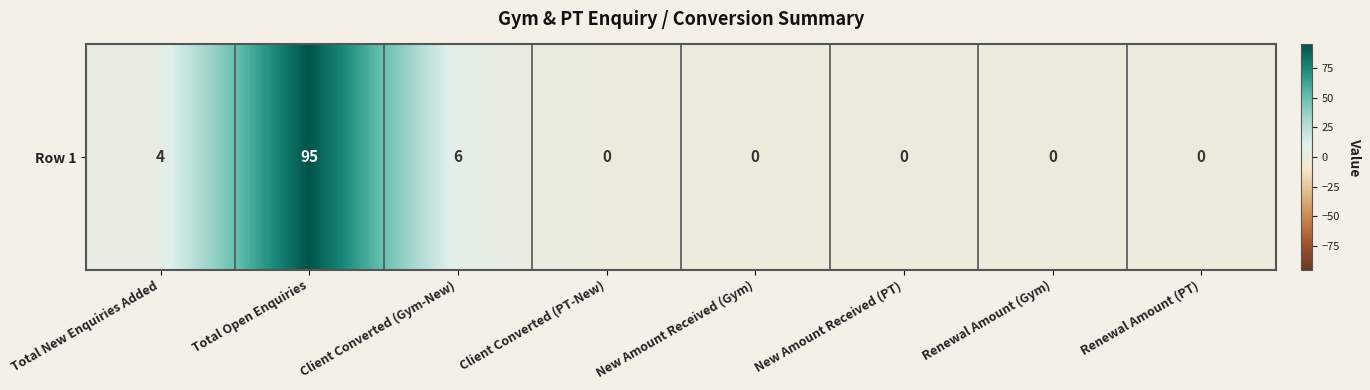

True or false: the data shows 37 at Renewal Amount (Gym).

False